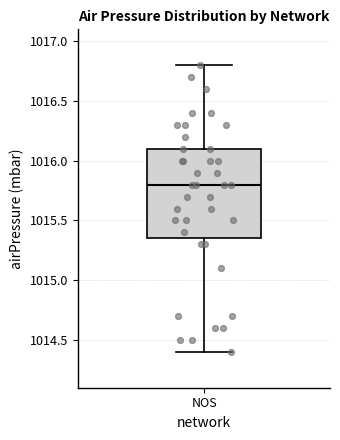

Transcribe this box plot: give where the median line is, the range the box spans, and where the two whiskers end, as read against the y-axis. The values are not printed on the chart, so give them approximately, as read against the axis.

median 1015.80, box 1015.35 to 1016.10, whiskers 1014.40 to 1016.80